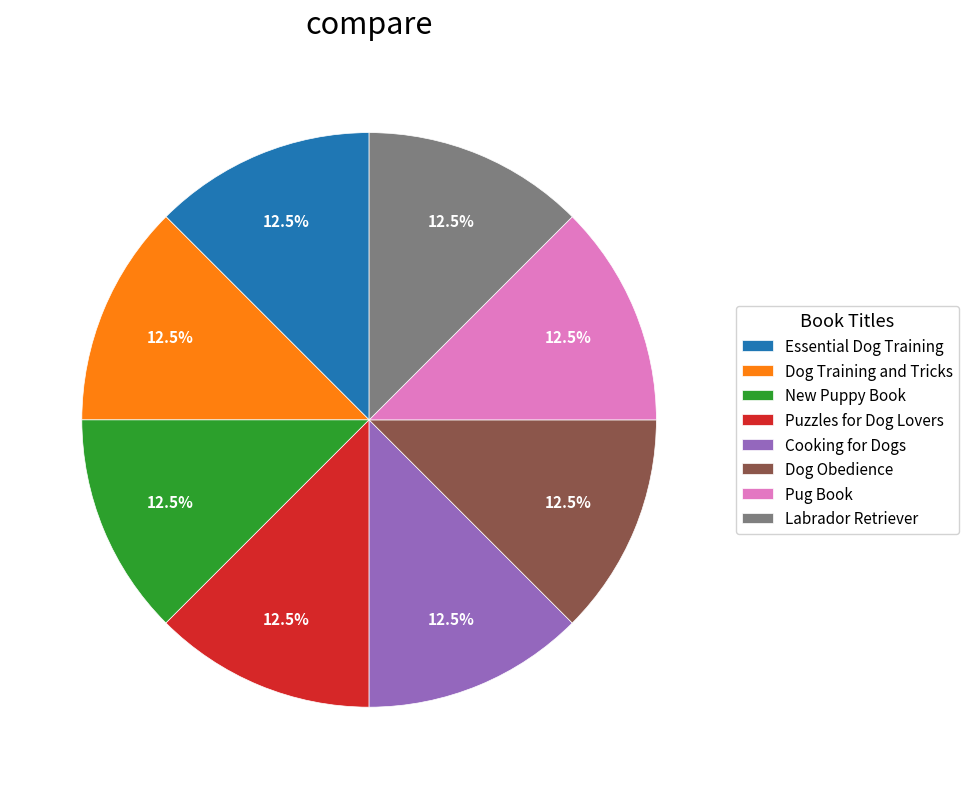

Does Dog Obedience represent more than half of the total?

No